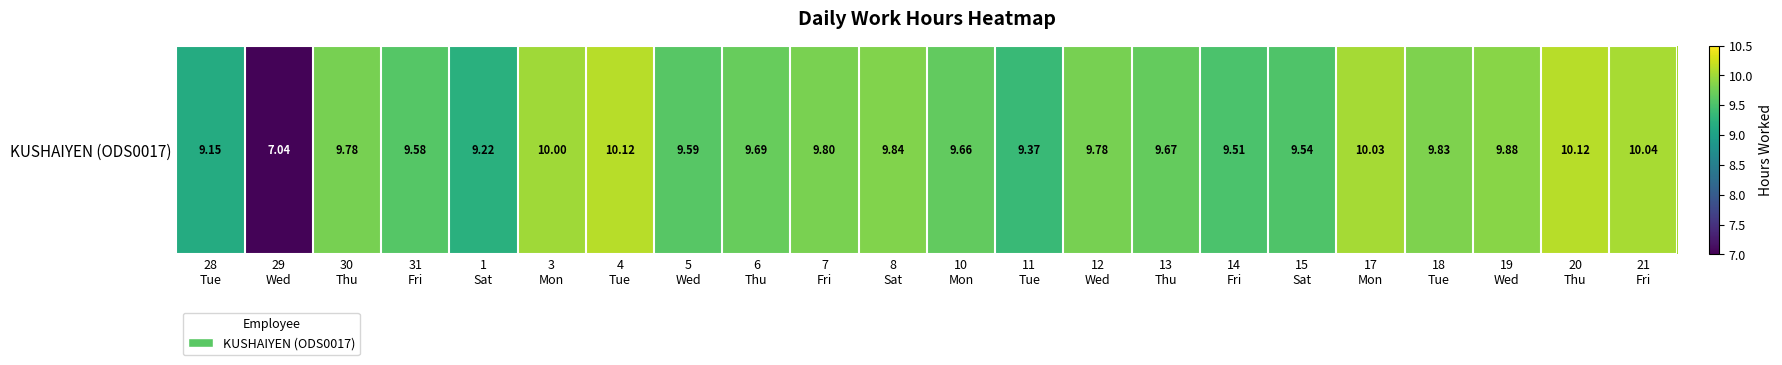

Between 20
Thu and 12
Wed, which is larger?

20
Thu